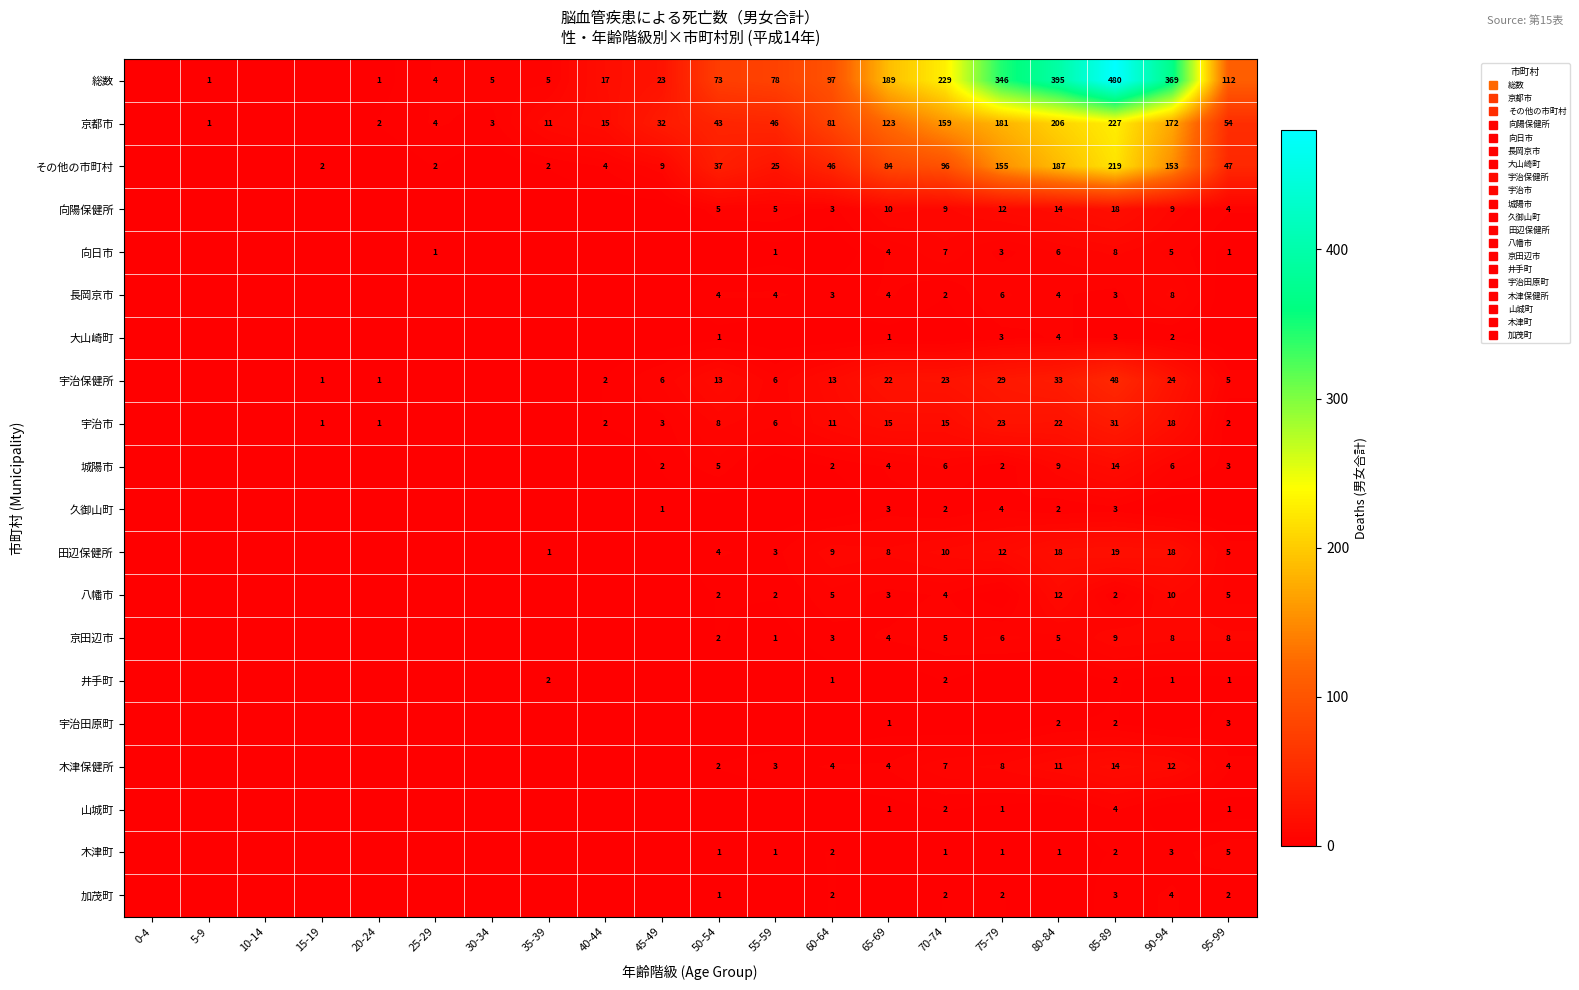

Read the 久御山町 value at 70-74.

2